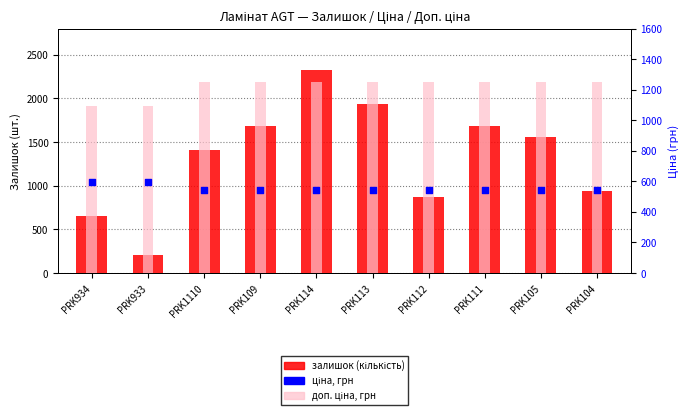

At which category is the sum across all series the highest?

PRK114